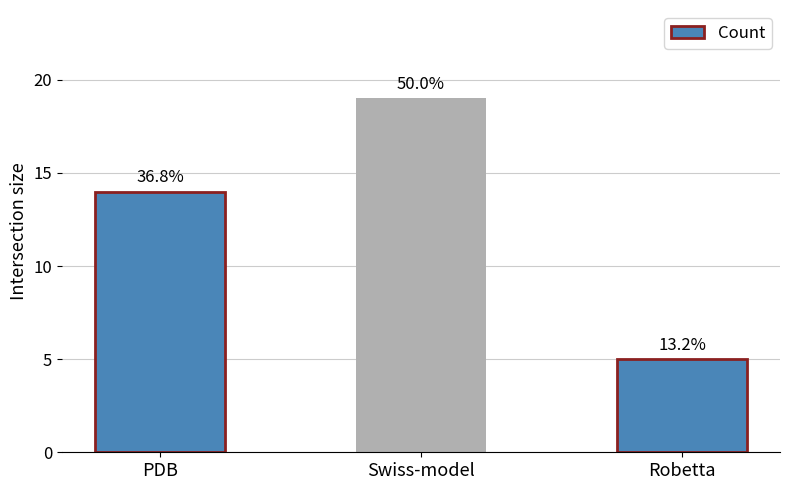

What is the difference between the second highest and minimum values?

9